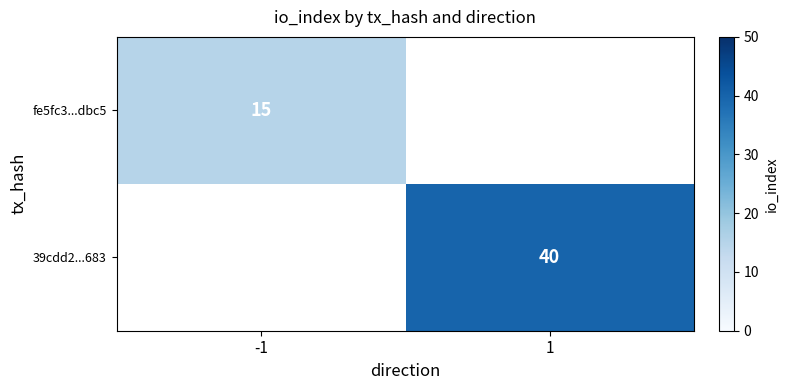

How many categories are shown in the chart?

2